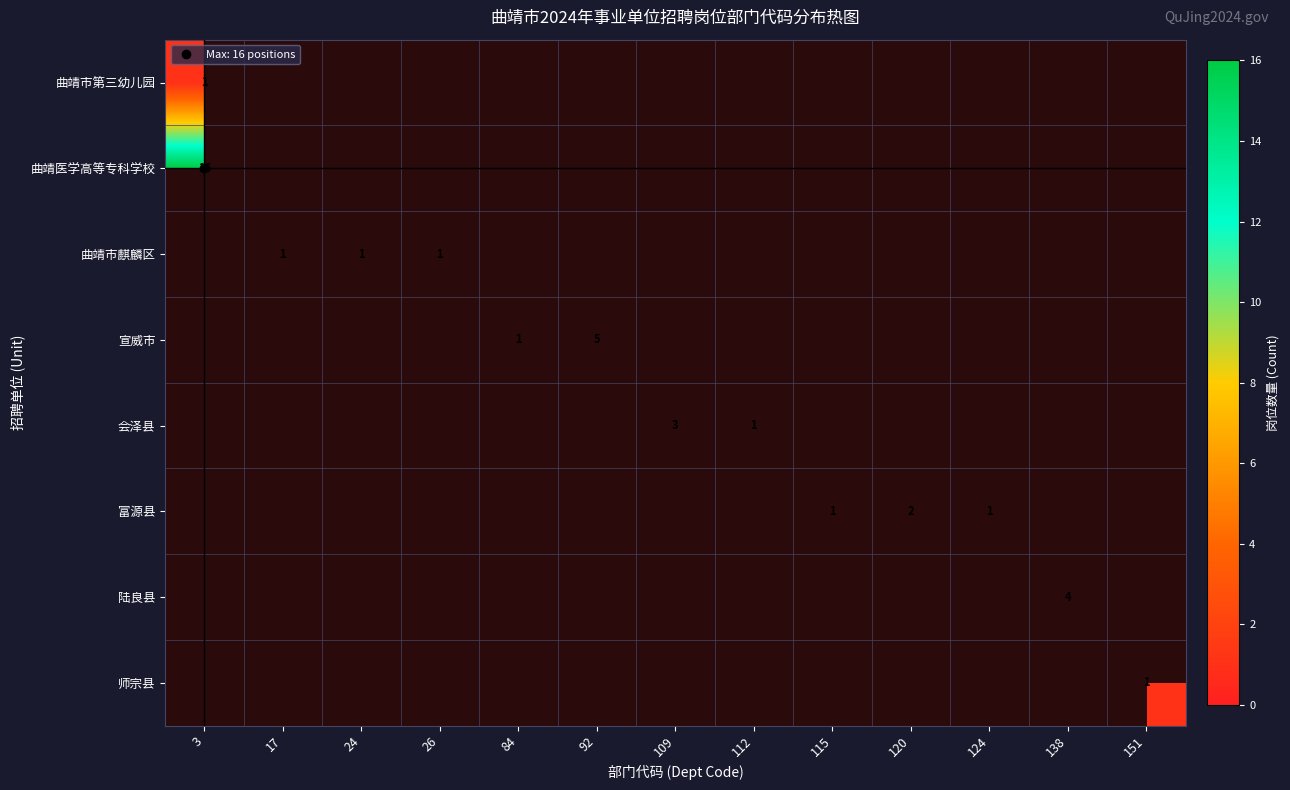

List the labels in order of 曲靖市第三幼儿园 value, largest first.

3, 17, 24, 26, 84, 92, 109, 112, 115, 120, 124, 138, 151